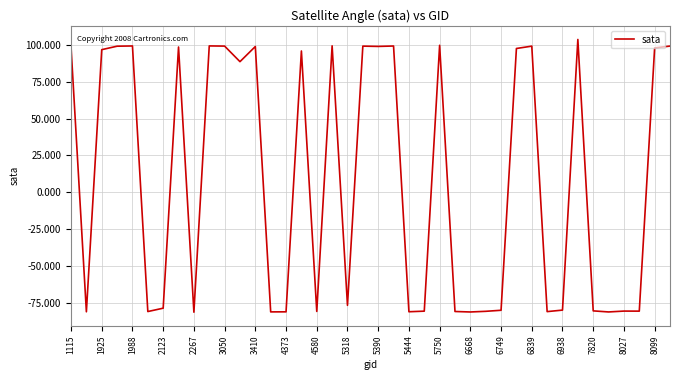

What is the difference between the maximum and minimum values?

184.9